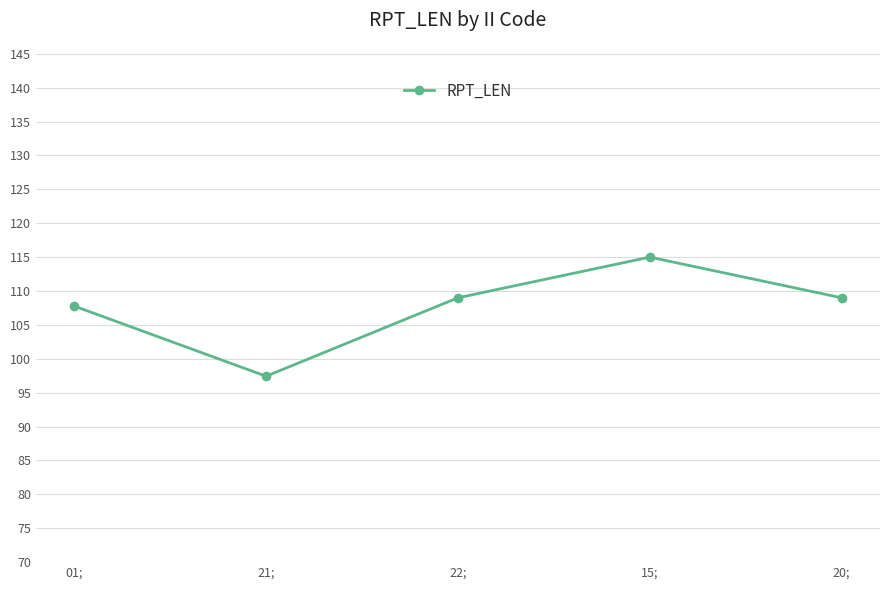

How many values are below 109?

2